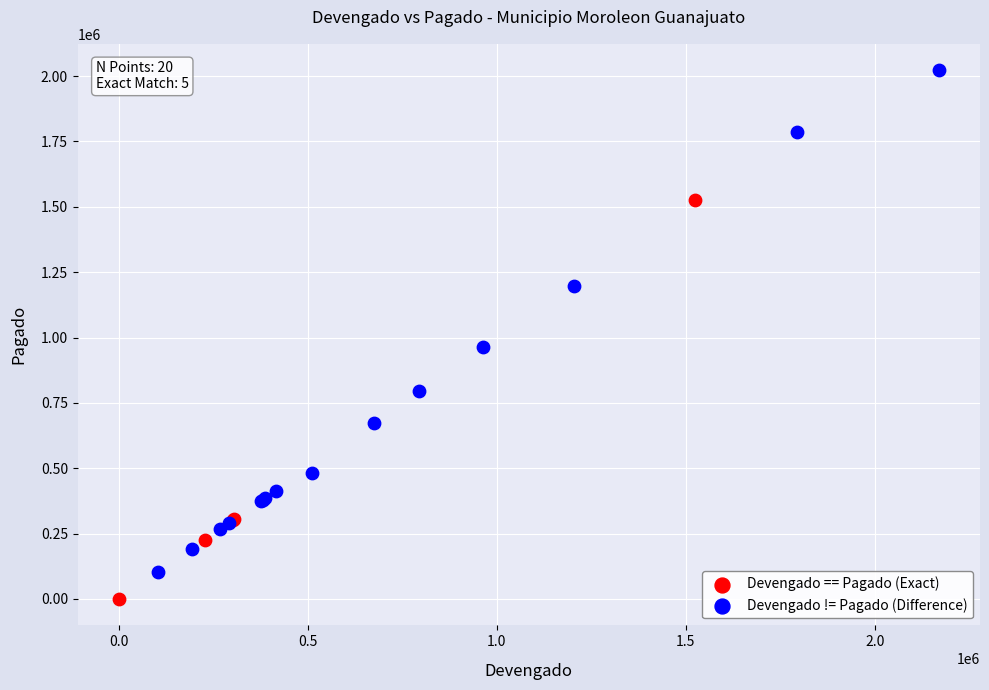

Which series contains the highest Y value?

Devengado != Pagado (Difference)